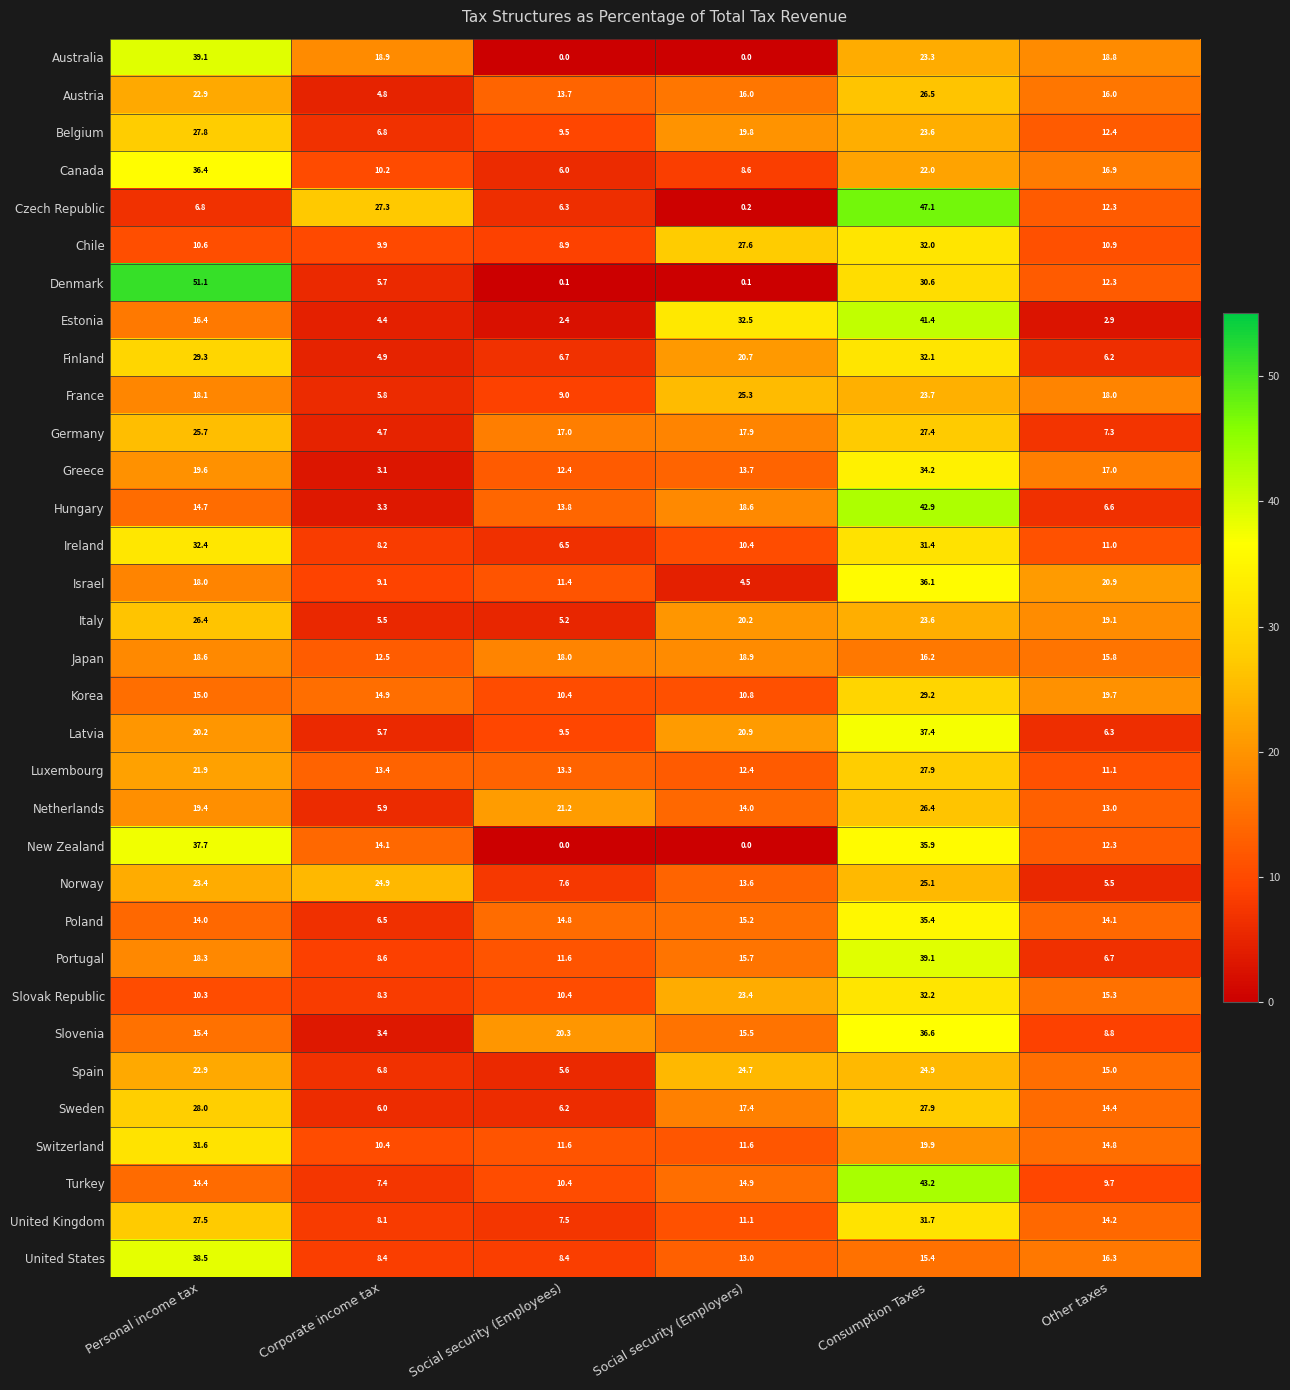

At which category is the sum across all series the highest?

Consumption Taxes